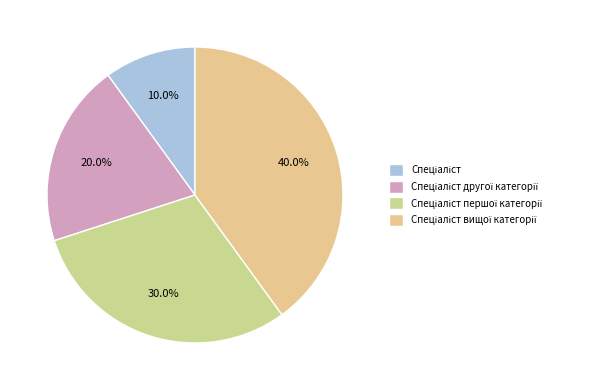

How much of the chart is everything except Спеціаліст другої категорії?

80.0%